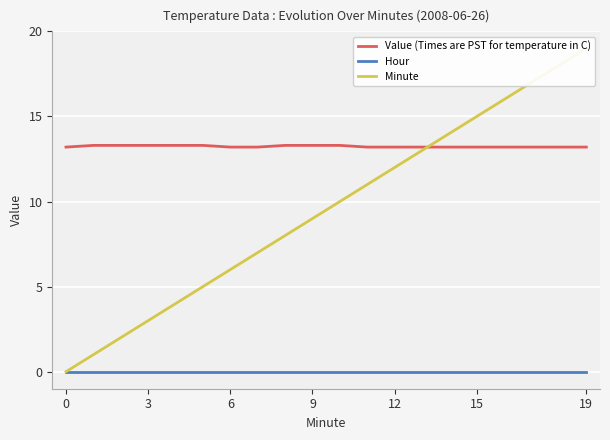

Which series has the largest range (max minus min)?

Minute